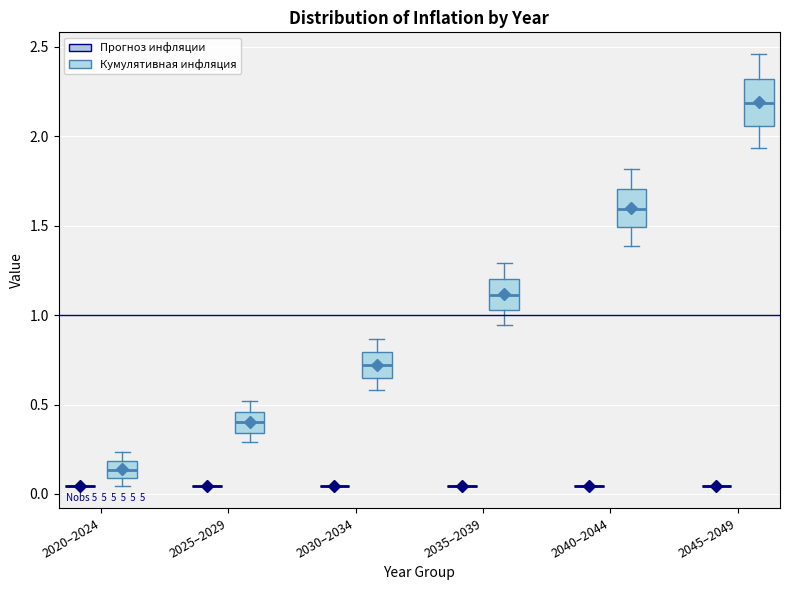

Reading left to right, read every box against the y-axis: the position of its median line, the range the box covers, and the ends of its whiskers. The values are not printed on the chart, so give them approximately, as read against the axis.

2020–2024 (Прогноз инфляции): box collapsed to a line at 0.05, whiskers 0.05 to 0.05
2020–2024 (Кумулятивная инфляция): median 0.15, box 0.10 to 0.20, whiskers 0.05 to 0.25
2025–2029 (Прогноз инфляции): box collapsed to a line at 0.05, whiskers 0.05 to 0.05
2025–2029 (Кумулятивная инфляция): median 0.40, box 0.35 to 0.45, whiskers 0.30 to 0.50
2030–2034 (Прогноз инфляции): box collapsed to a line at 0.05, whiskers 0.05 to 0.05
2030–2034 (Кумулятивная инфляция): median 0.70, box 0.65 to 0.80, whiskers 0.60 to 0.85
2035–2039 (Прогноз инфляции): box collapsed to a line at 0.05, whiskers 0.05 to 0.05
2035–2039 (Кумулятивная инфляция): median 1.10, box 1.05 to 1.20, whiskers 0.95 to 1.30
2040–2044 (Прогноз инфляции): box collapsed to a line at 0.05, whiskers 0.05 to 0.05
2040–2044 (Кумулятивная инфляция): median 1.60, box 1.50 to 1.70, whiskers 1.40 to 1.80
2045–2049 (Прогноз инфляции): box collapsed to a line at 0.05, whiskers 0.05 to 0.05
2045–2049 (Кумулятивная инфляция): median 2.20, box 2.05 to 2.30, whiskers 1.95 to 2.45